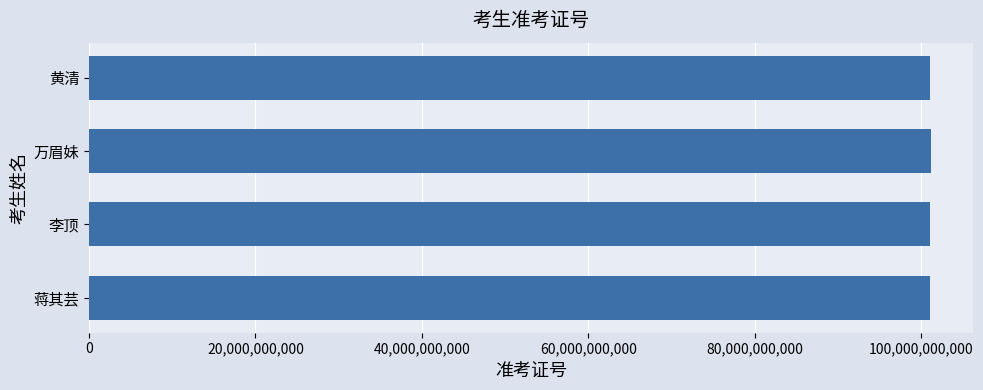

The value at 黄清 is 101070620704. True or false?

True